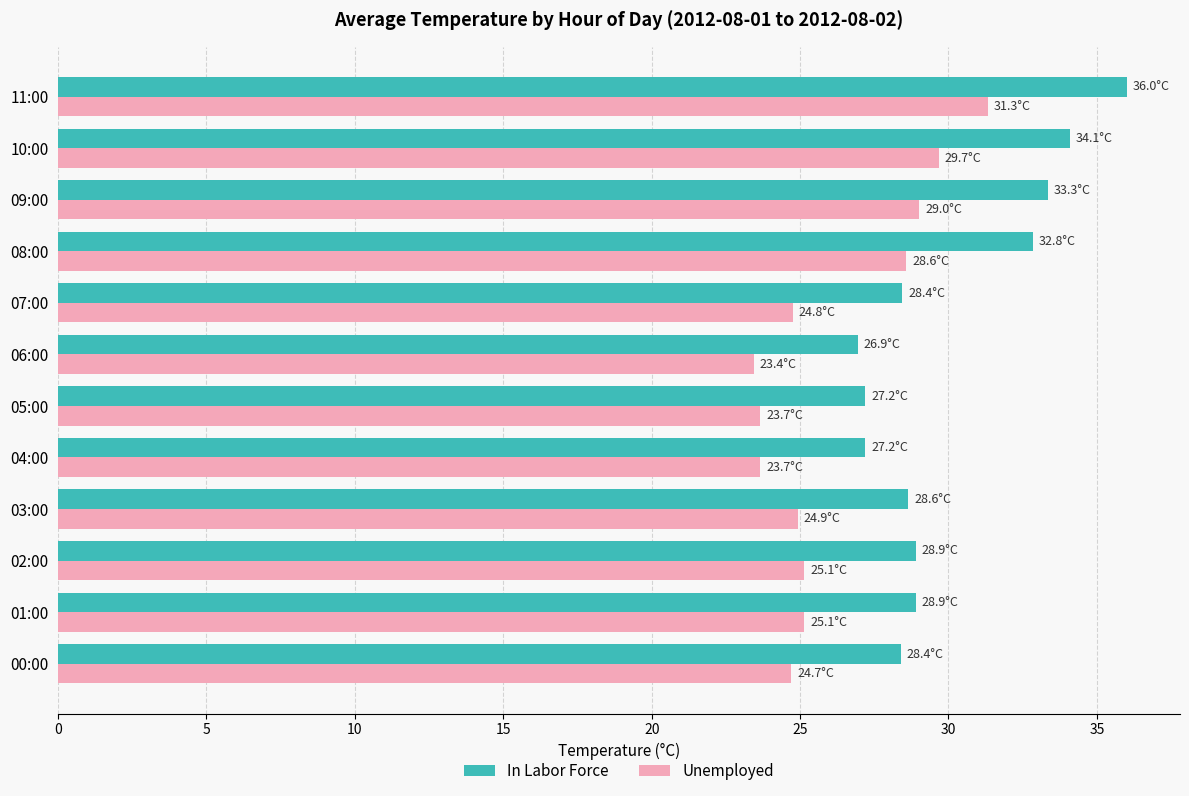

Is it true that In Labor Force equals 14.1 at 09:00?

False